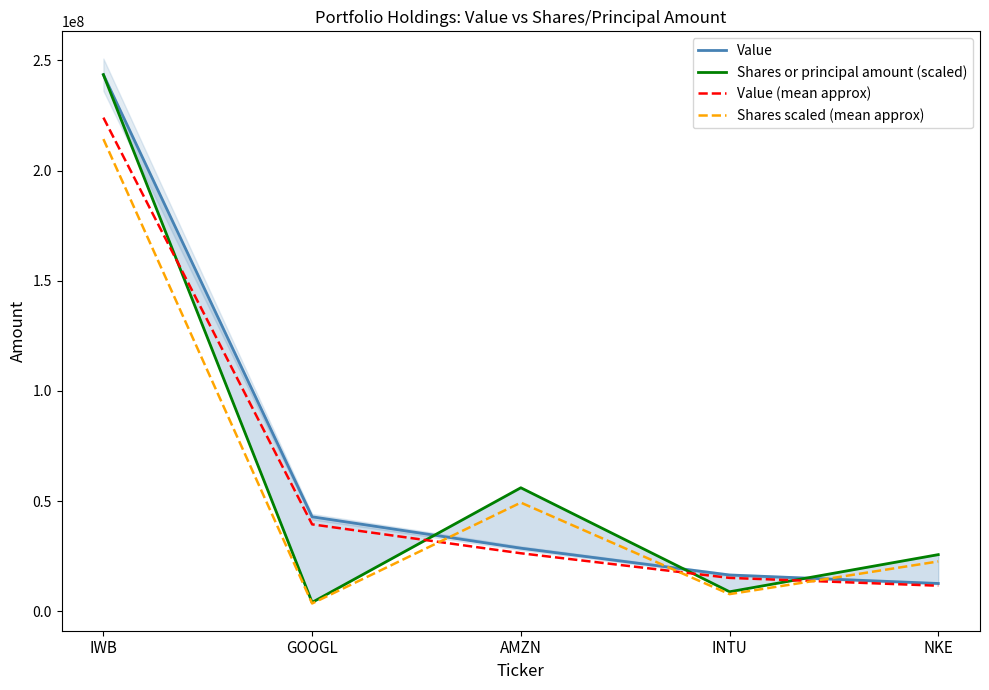

What is the smallest value displayed?

3601731.5